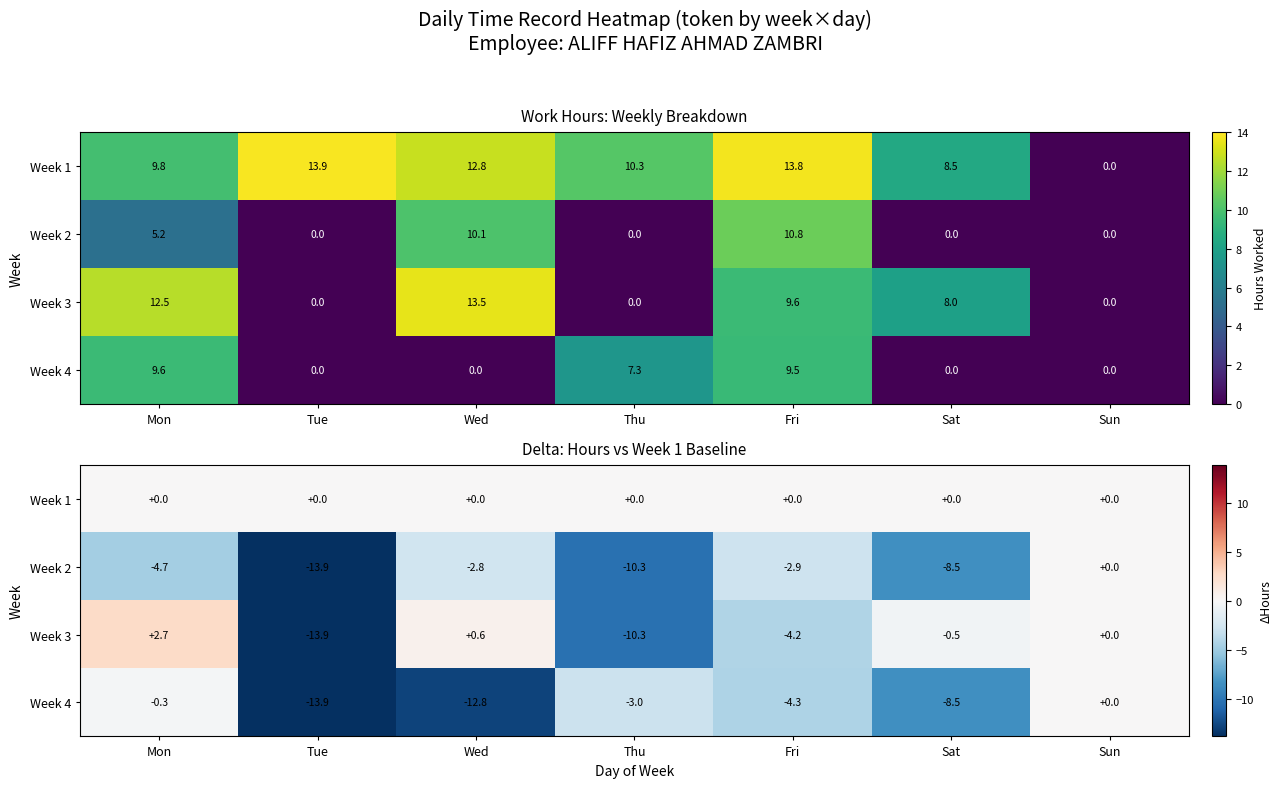

At which category is the sum across all series the highest?

Sun